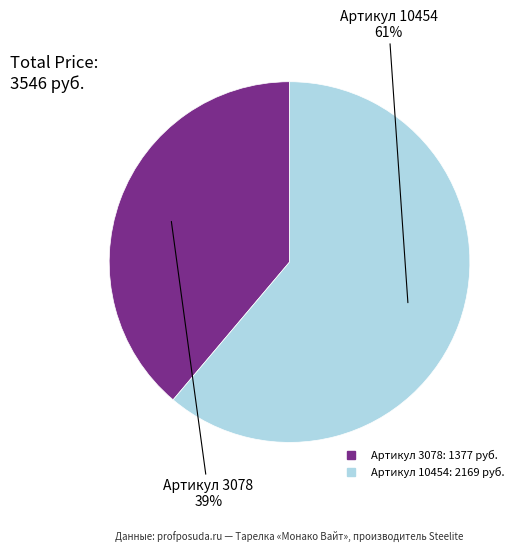

Count the number of slices in the pie.

2